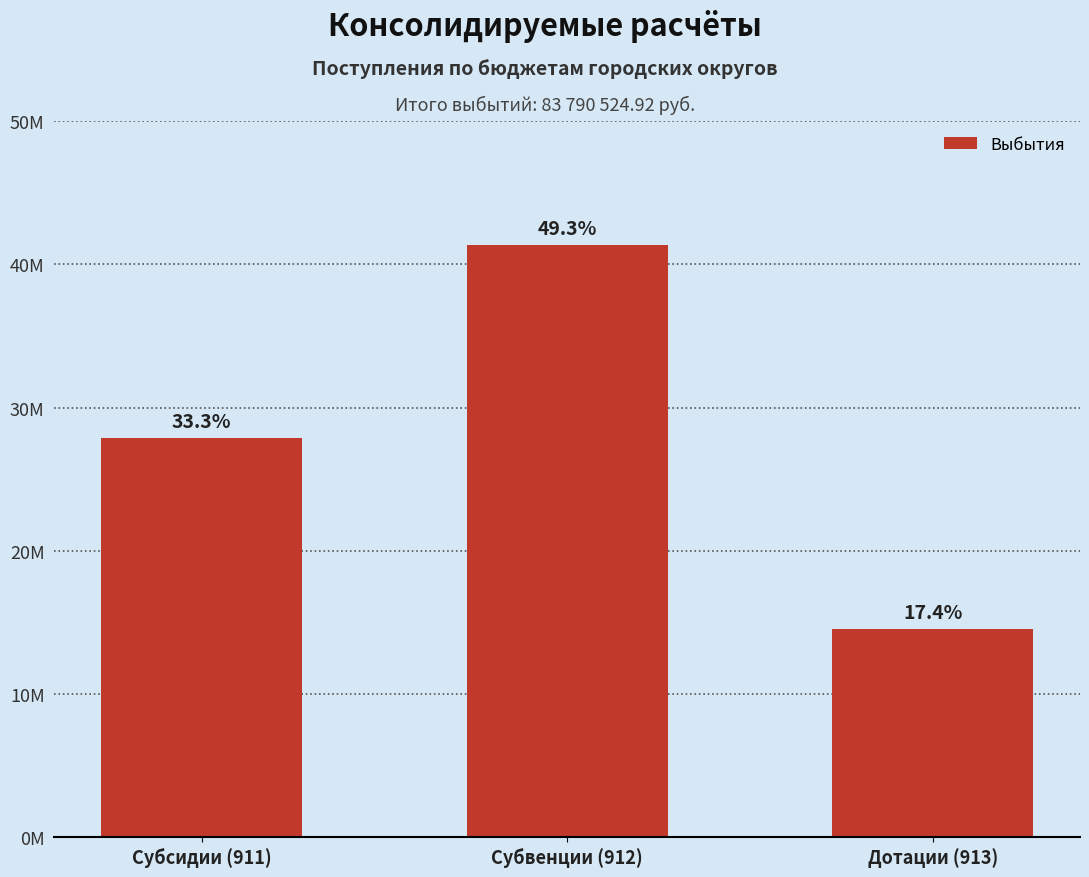

What is the ratio of the value at Дотации (913) to the value at Субвенции (912)?

0.4